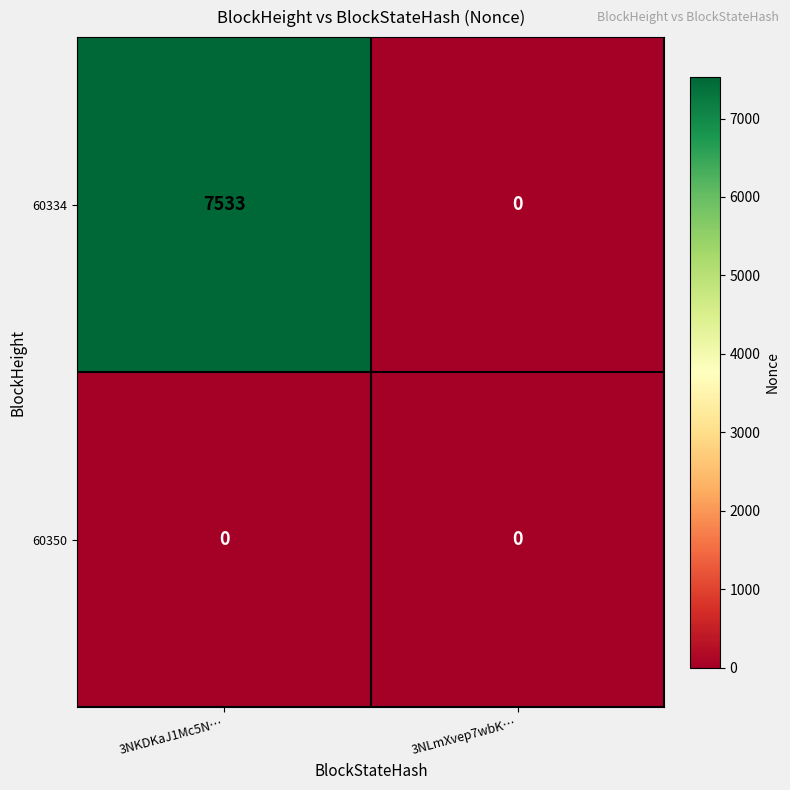

Which series changed the most between 3NKDKaJ1Mc5N… and 3NLmXvep7wbK…?

60334